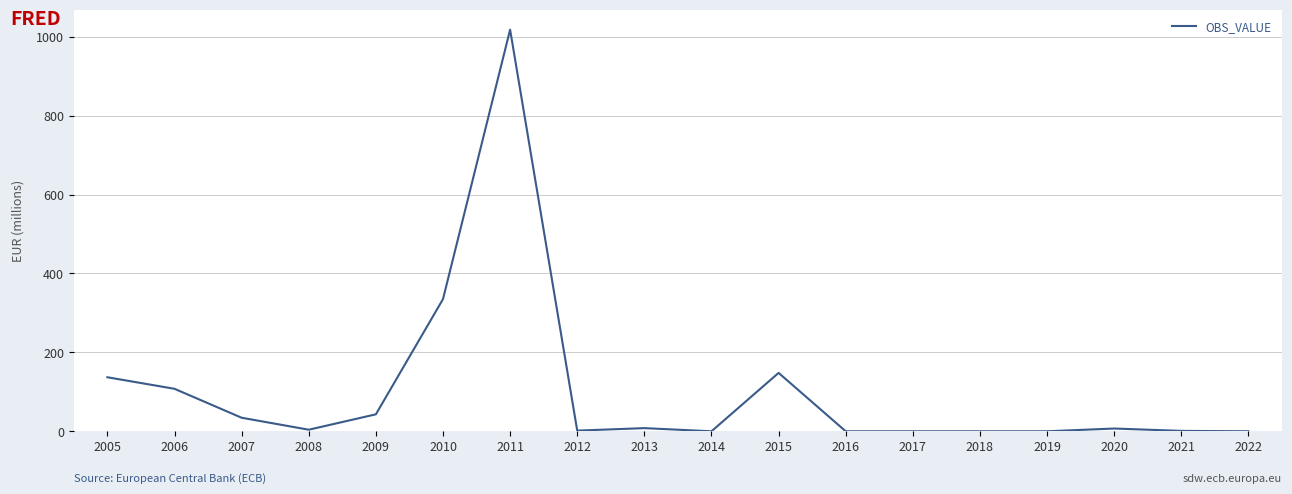

Which has a higher value, 2006 or 2016?

2006